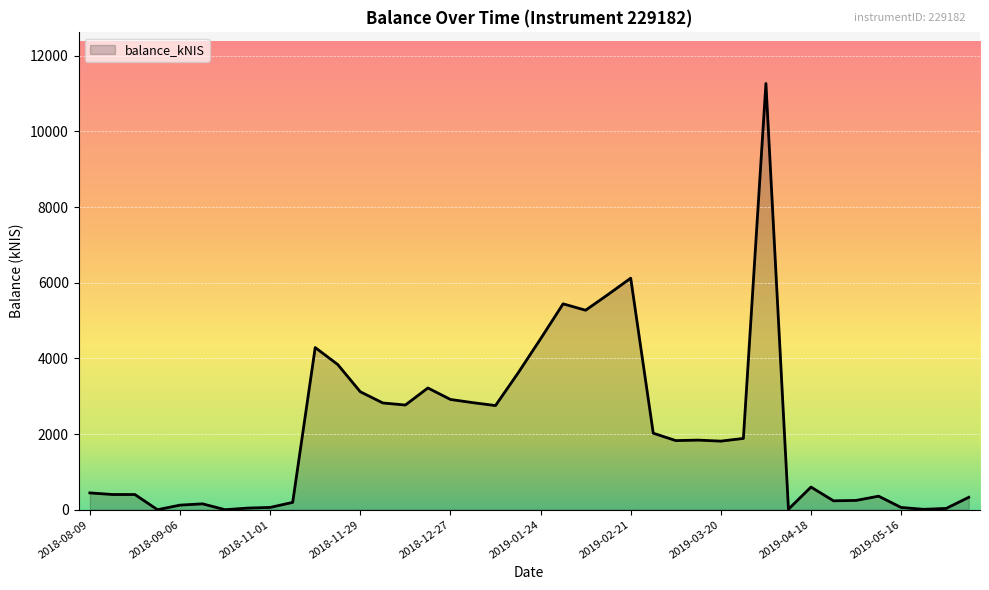

What is the difference between the maximum and minimum values?

11267.8